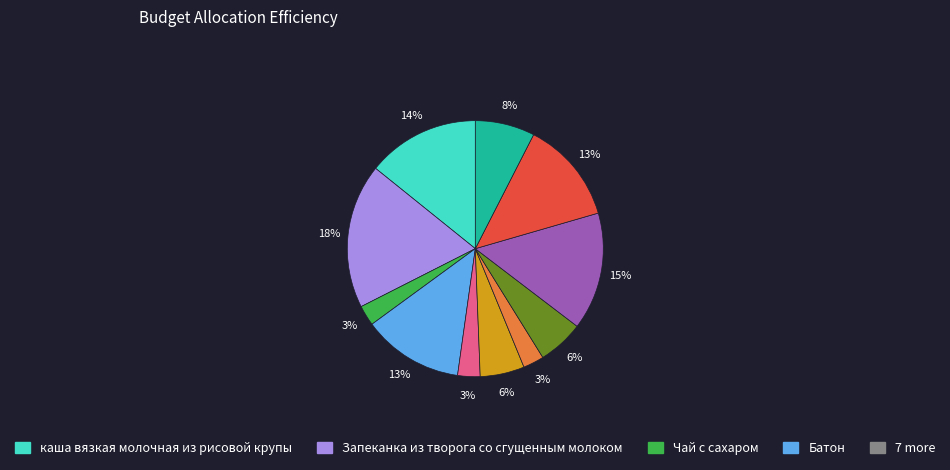

Is there any slice that represents more than half of the pie?

No